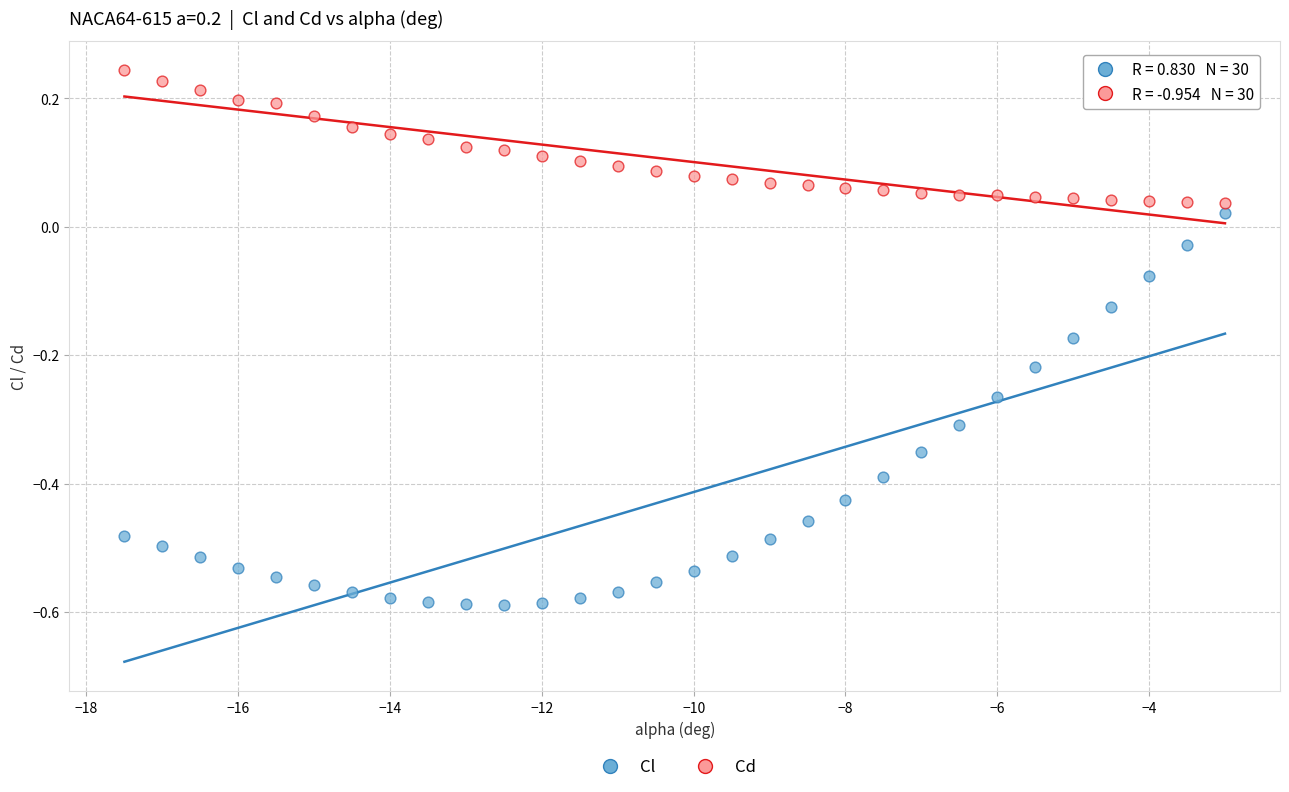

Which series contains the lowest Y value?

Cl